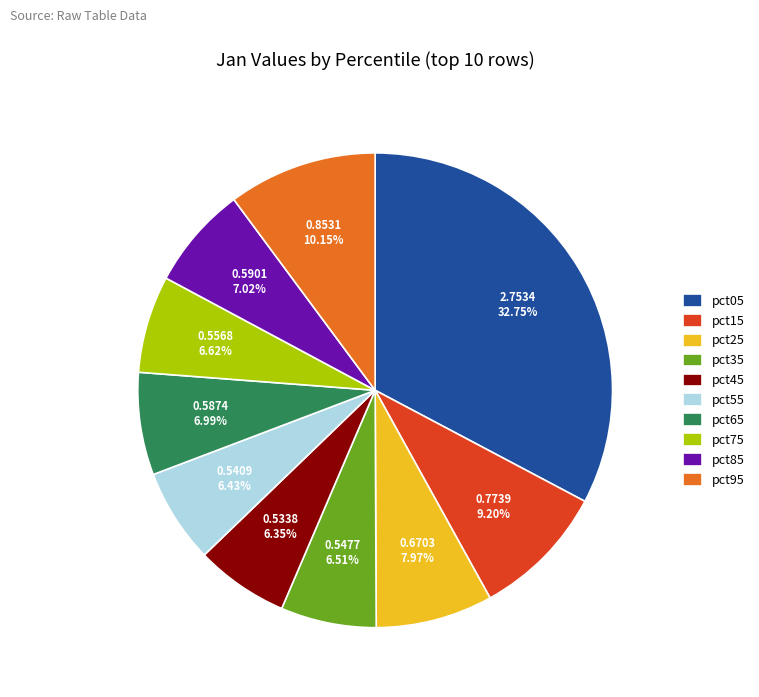

To the nearest percent, what is the combined percentage of pct15 and pct85?

16%